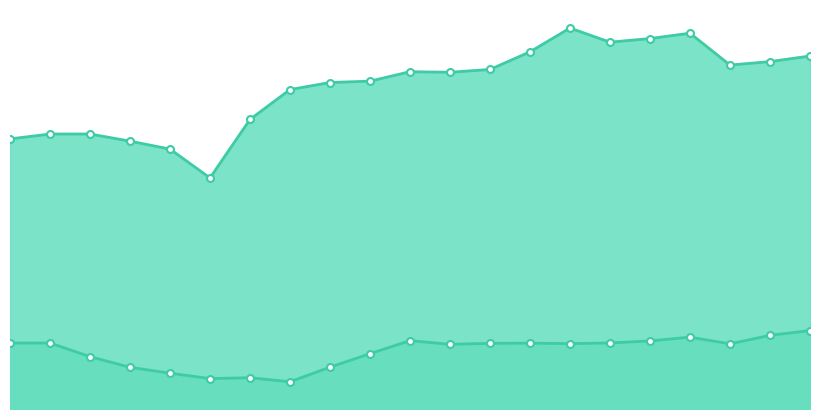

Reading right to left, what are all the values shown in this chart?

Uczniowie uczący się języka angielskiego: 2021=470506	2020=463057	2019=458443	2018=500931	2017=493792	2016=488976	2015=507782	2014=476079	2013=452608	2012=448848	2011=449596	2010=437018	2009=435199	2008=425791	2007=386000	2006=308022	2005=346440	2004=357060	2003=366572	2002=366530	2001=360006
Uczniowie uczący się języka niemieckiego: 2021=104481	2020=98224	2019=86840	2018=95749	2017=90738	2016=88058	2015=87107	2014=87827	2013=87506	2012=86179	2011=91123	2010=73718	2009=55740	2008=36295	2007=41698	2006=40532	2005=47731	2004=55600	2003=69787	2002=87938	2001=87906